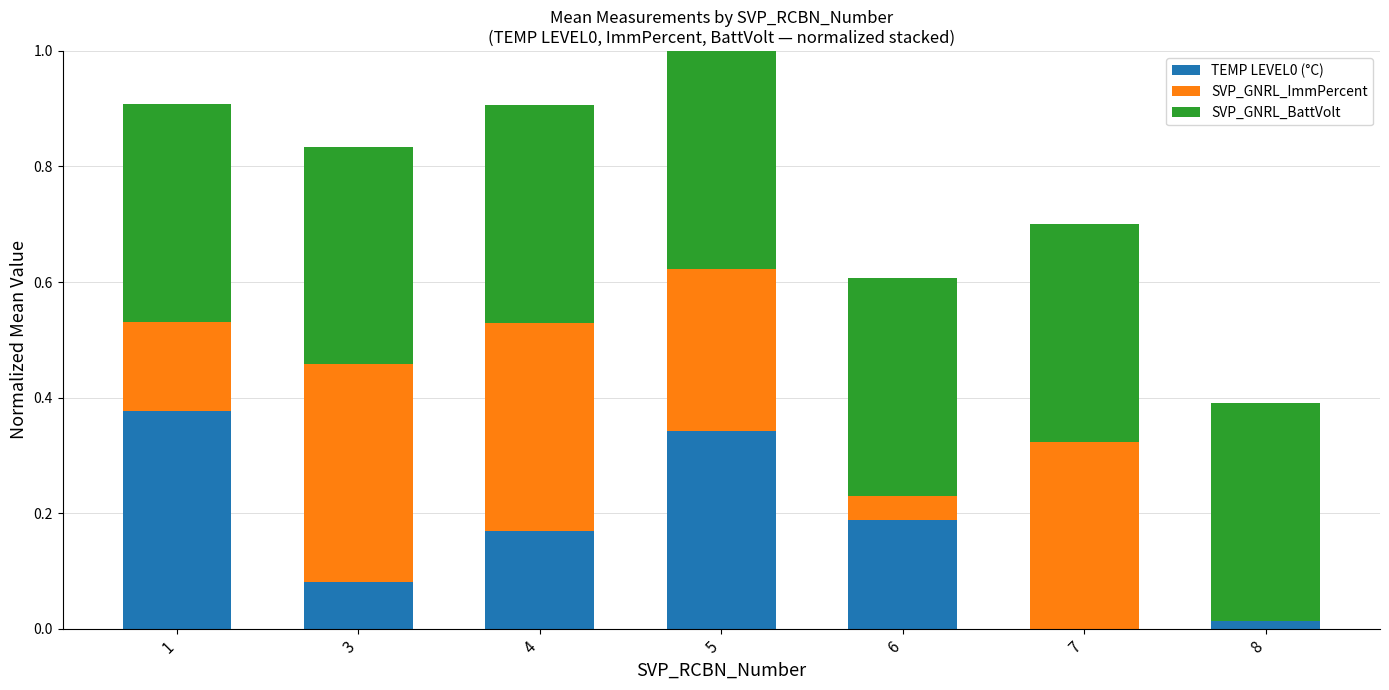

How many categories are shown in the chart?

7